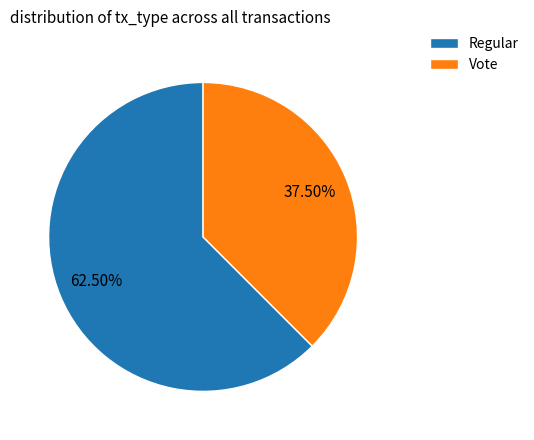

Is there a majority slice in this chart?

Yes